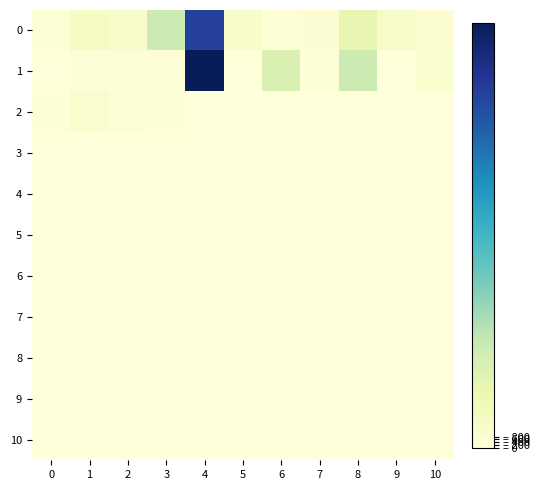

At 3, list the series in order from largest to smallest.

0, 1, 2, 3, 4, 5, 6, 7, 8, 9, 10